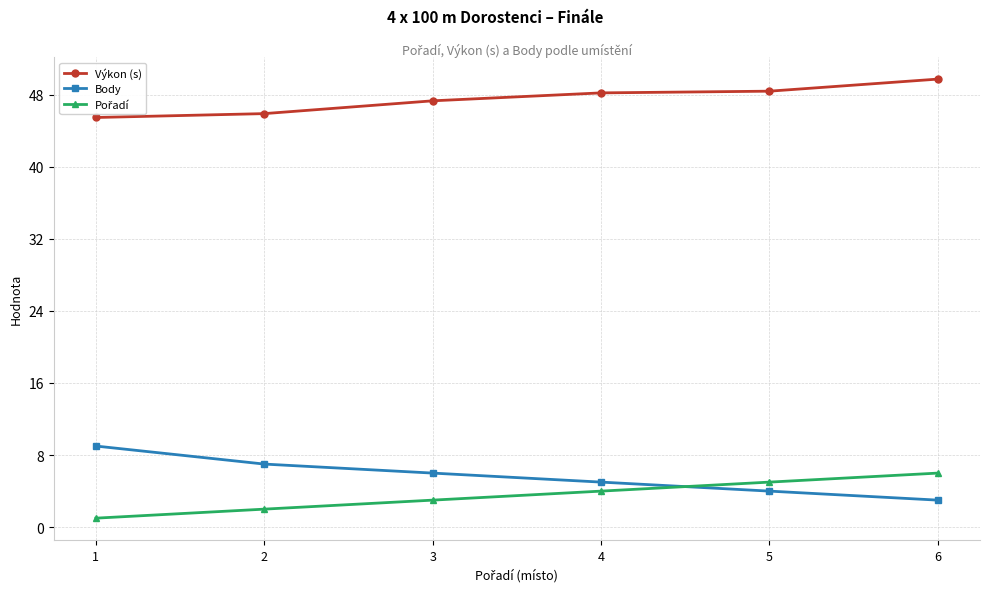

What is the maximum value shown in the chart?

49.7